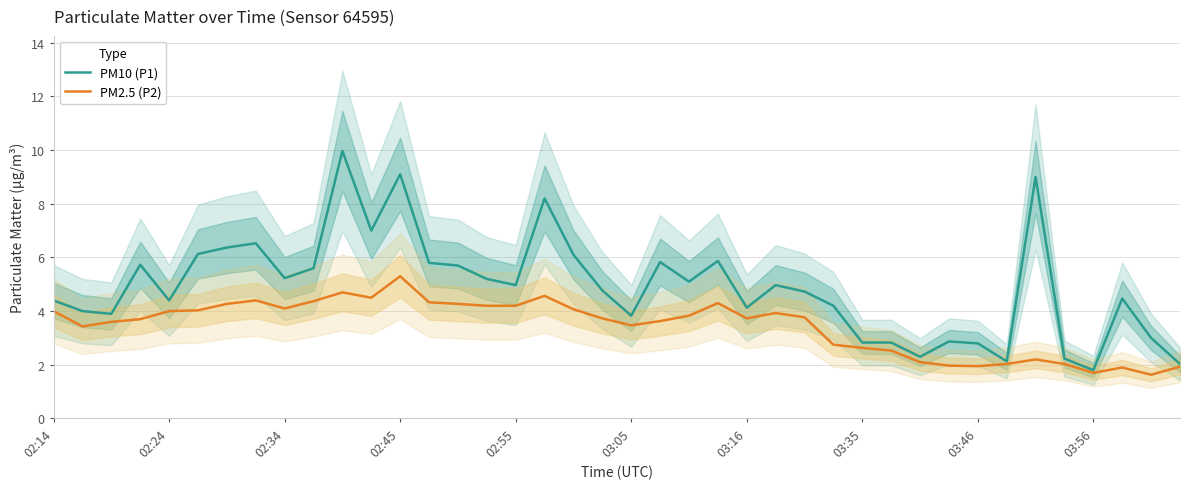

How many data points does each series have?

40